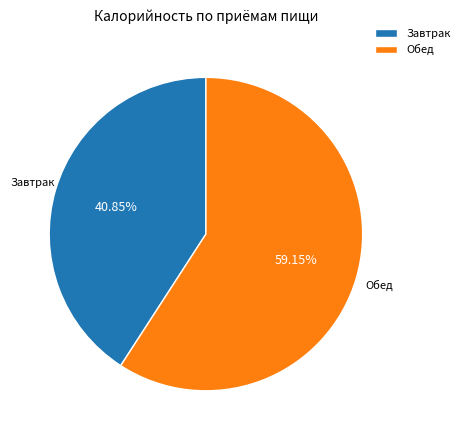

To the nearest percent, what portion does Завтрак represent?

41%